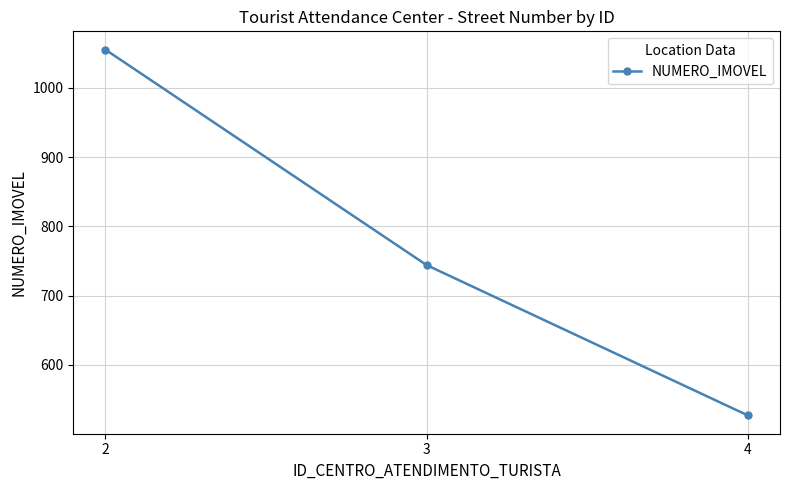

The chart shows a value of 511 at 3. True or false?

False